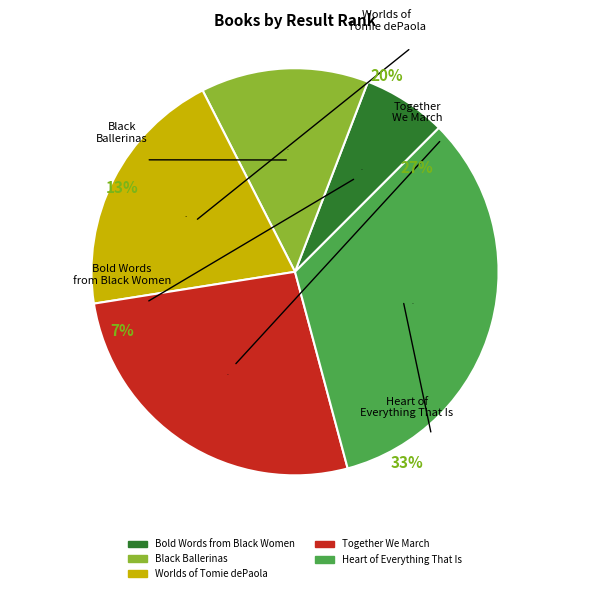

What is the smallest slice in the pie chart?

Bold Words from Black Women